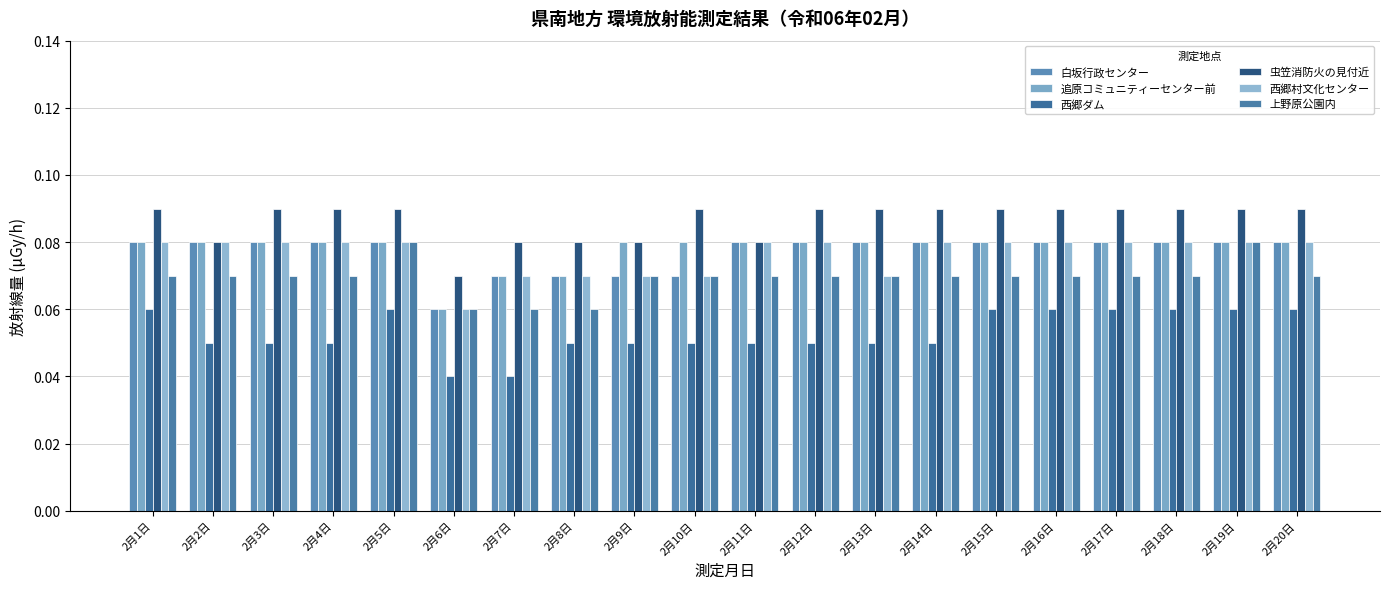

How many bars are there in total?

120